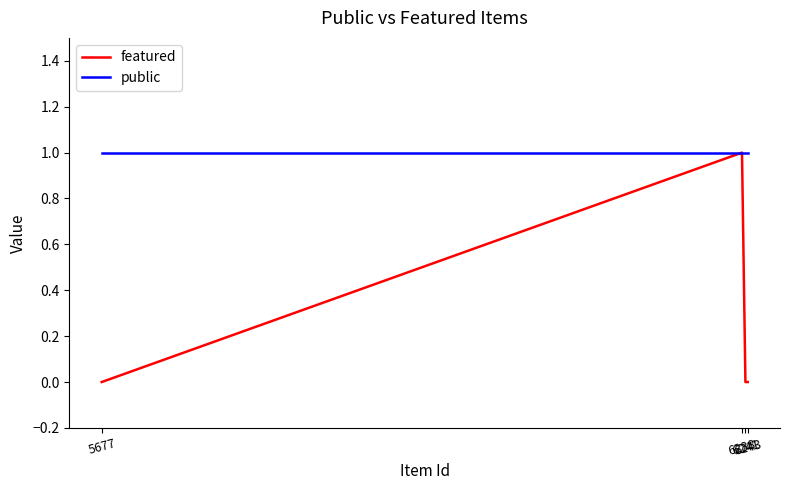

At which category is the sum across all series the highest?

6238